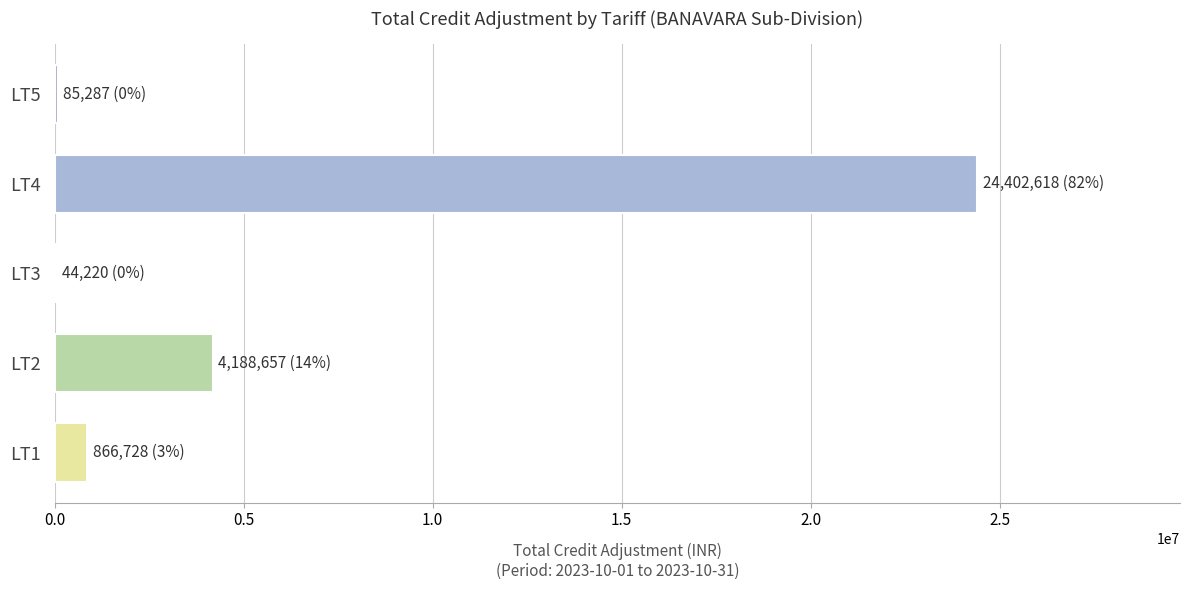

Which label corresponds to the largest value in the chart?

LT4